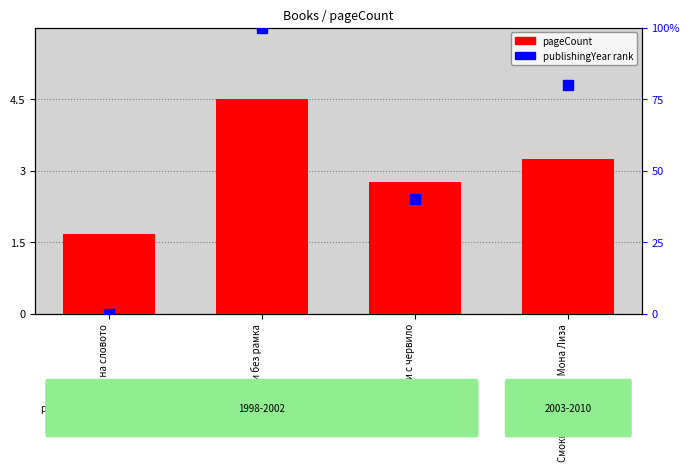

Which label corresponds to the largest value in the chart?

Картини без рамка